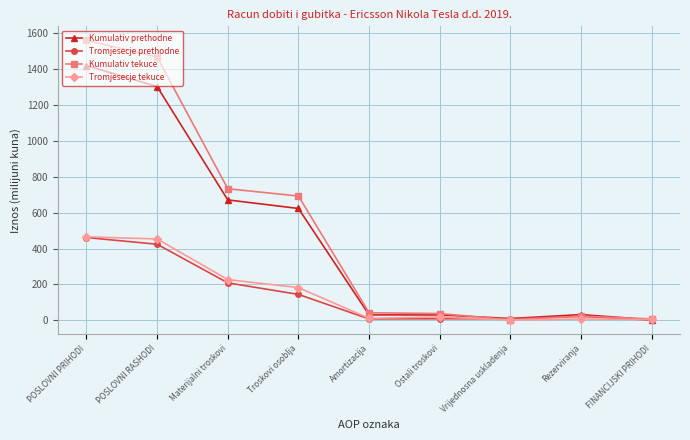

Which series has the widest spread of values?

Kumulativ tekuce